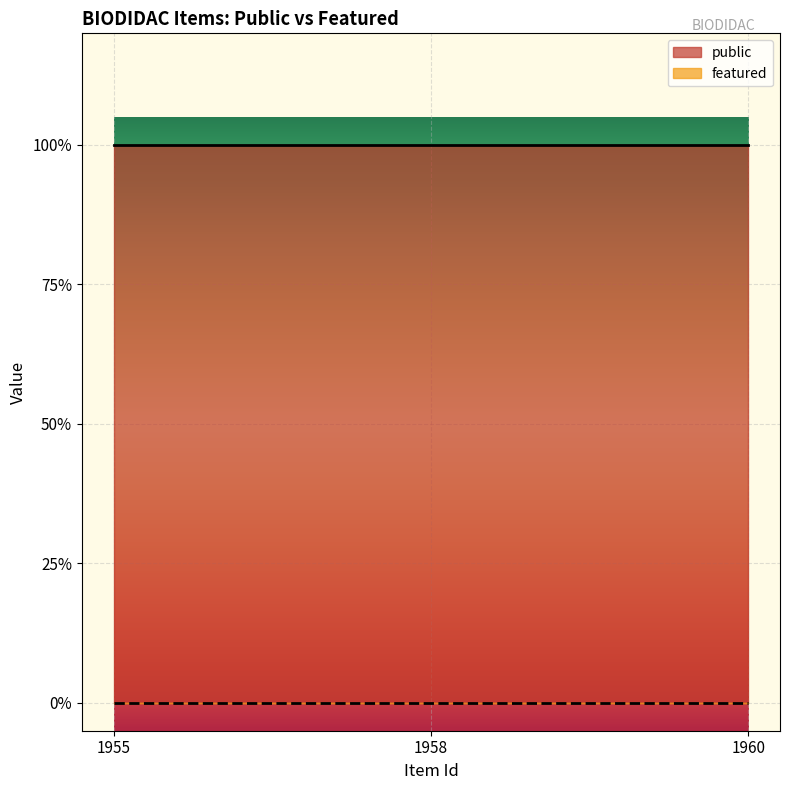

Is it true that public equals 1 at 1958?

True